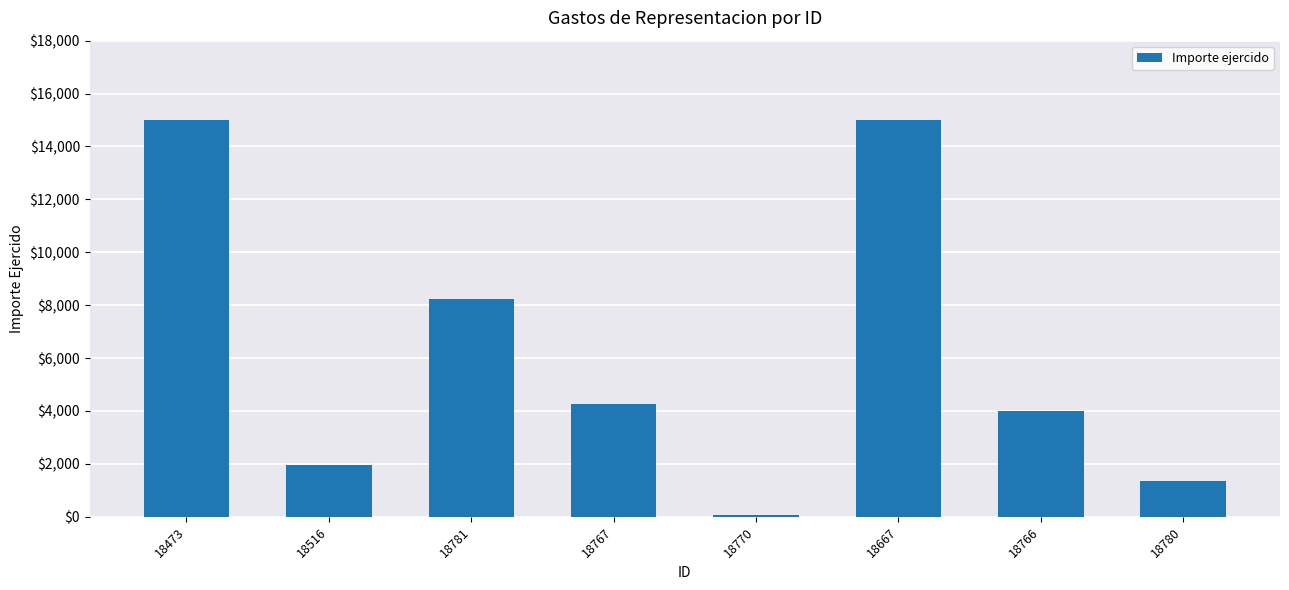

Does the chart contain stacked bars?

No